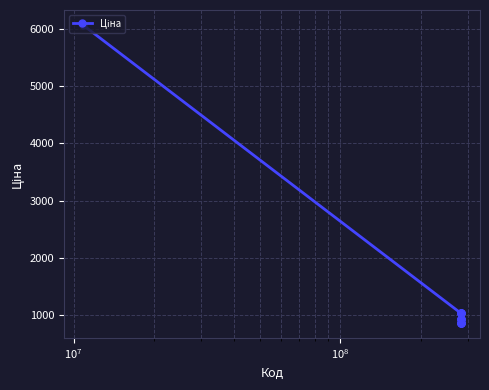

What is the average value?

1288.3